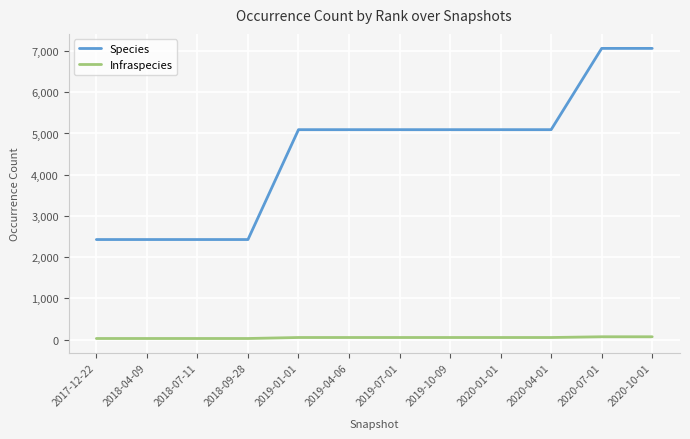

List the series in order of their overall mean, highest first.

Species, Infraspecies